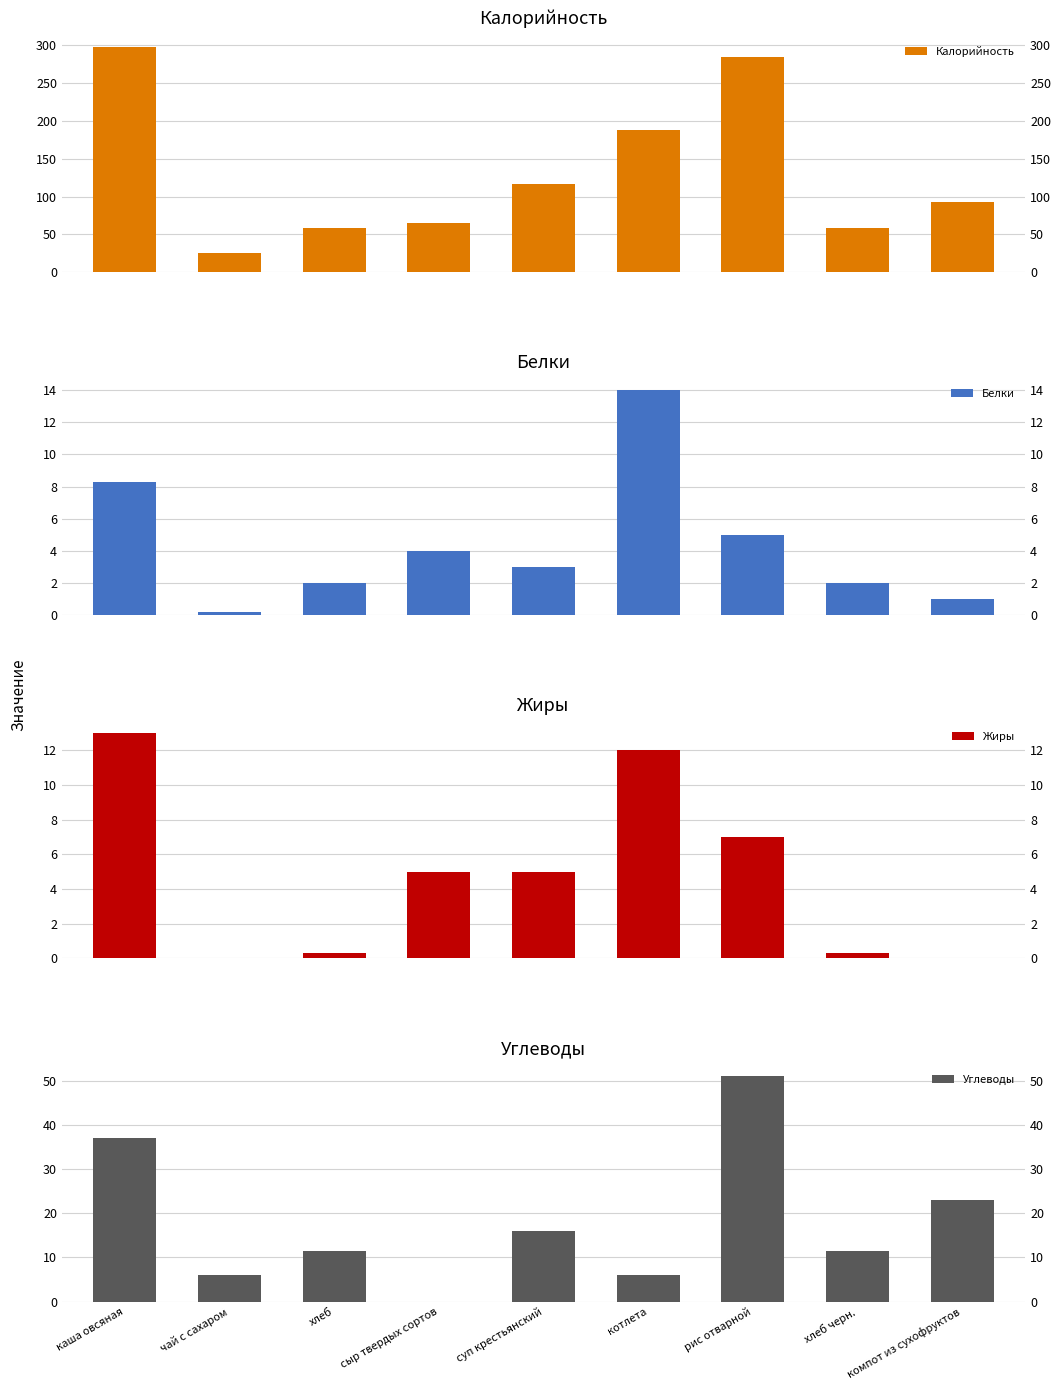

Which category has the highest value in the Углеводы series?

рис отварной